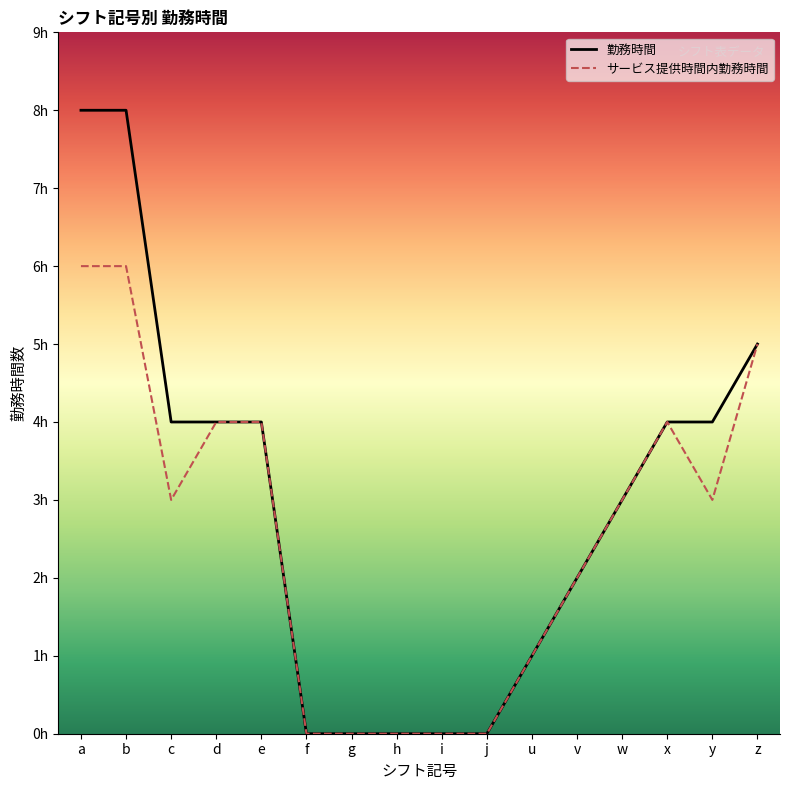

At which category is the sum across all series the highest?

a